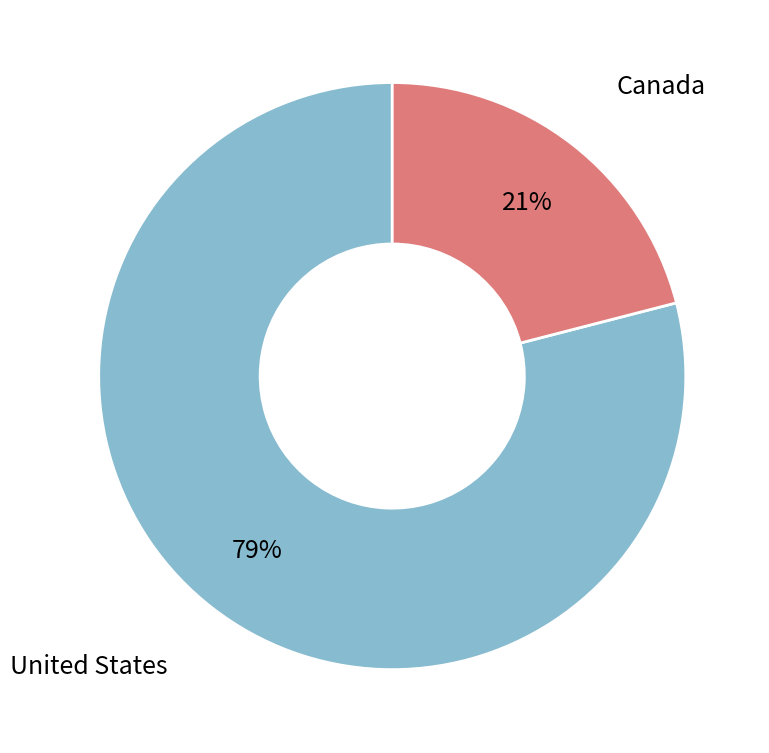

How many segments does this pie chart have?

2